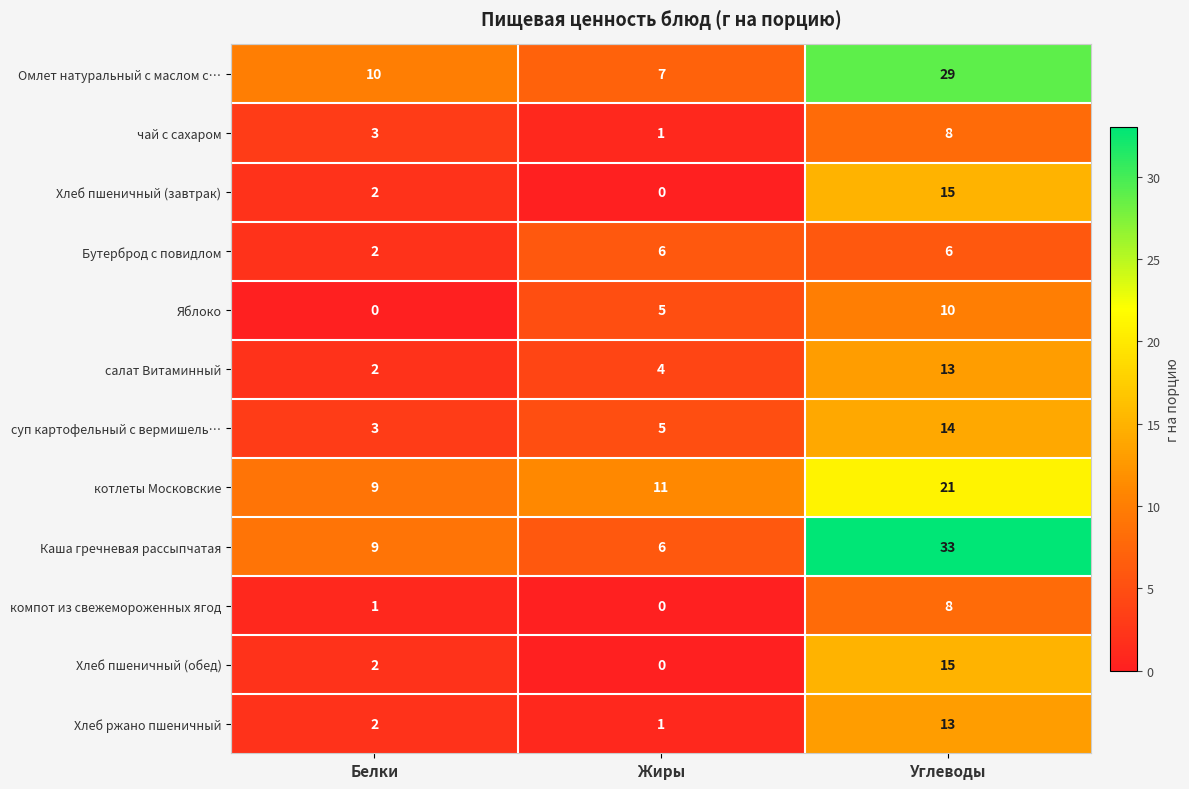

True or false: салат Витаминный has a value of 1 at Белки.

False